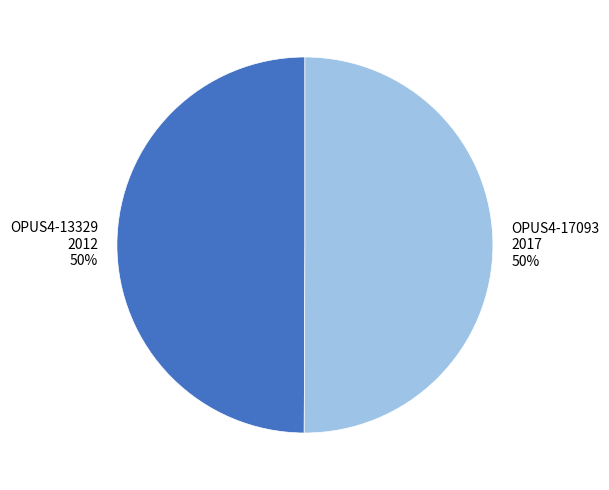

What is the ratio of the value at OPUS4-13329 to the value at OPUS4-17093?

1.0